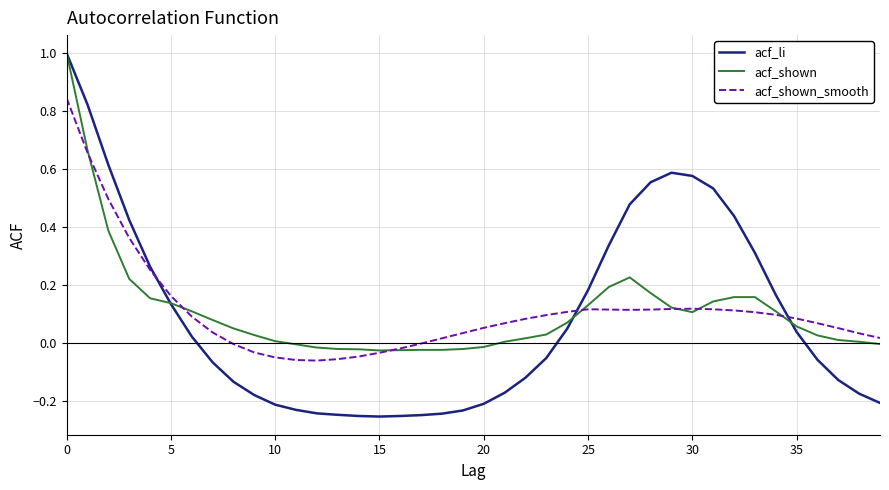

How many lines are shown in the chart?

3